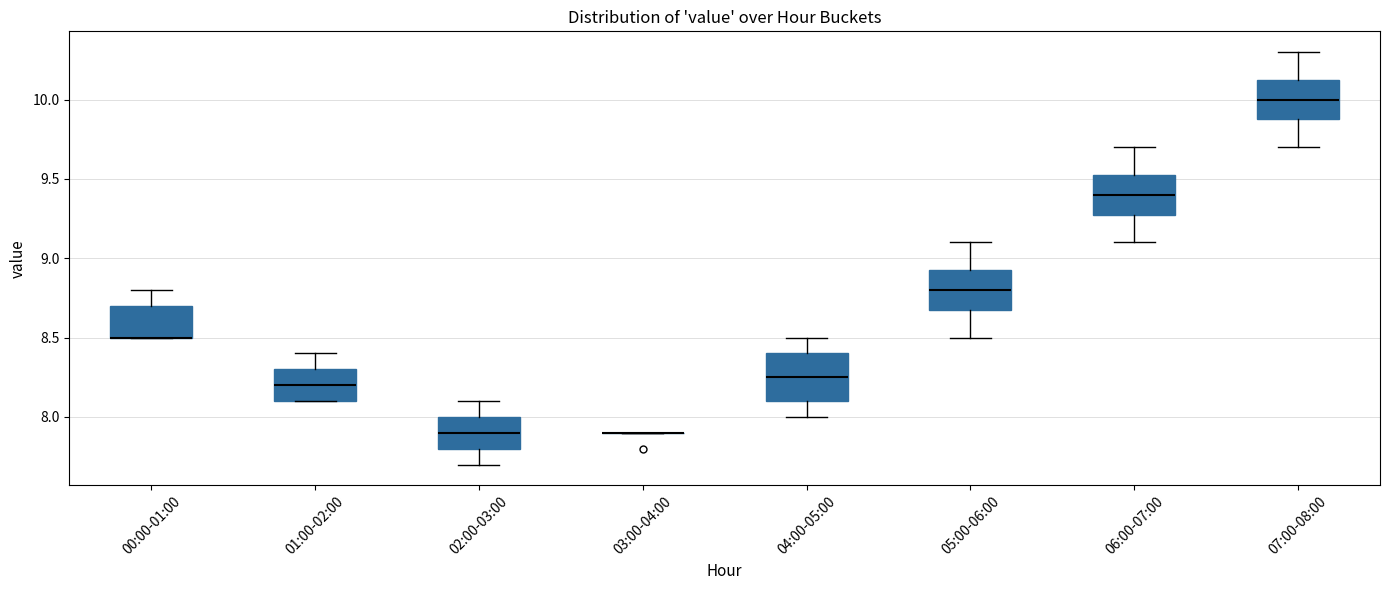

Reading left to right, read every box against the y-axis: the position of its median line, the range the box covers, and the ends of its whiskers. The values are not printed on the chart, so give them approximately, as read against the axis.

00:00-01:00: median 8.50 (drawn on the box's lower edge), box 8.50 to 8.70, whiskers 8.50 to 8.80
01:00-02:00: median 8.20, box 8.10 to 8.30, whiskers 8.10 to 8.40
02:00-03:00: median 7.90, box 7.80 to 8.00, whiskers 7.70 to 8.10
03:00-04:00: box collapsed to a line at 7.90, whiskers 7.90 to 7.90
04:00-05:00: median 8.25, box 8.10 to 8.40, whiskers 8.00 to 8.50
05:00-06:00: median 8.80, box 8.70 to 8.95, whiskers 8.50 to 9.10
06:00-07:00: median 9.40, box 9.30 to 9.55, whiskers 9.10 to 9.70
07:00-08:00: median 10.00, box 9.90 to 10.15, whiskers 9.70 to 10.30